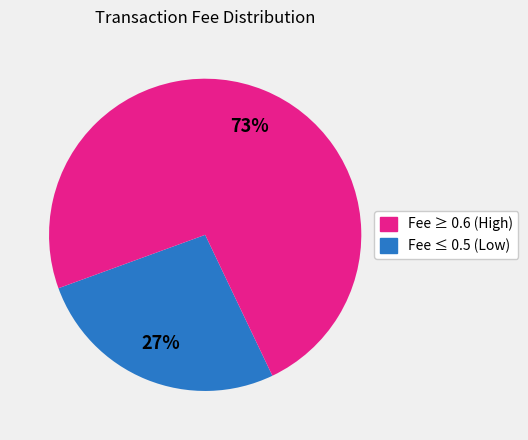

To the nearest percent, what is the average slice percentage?

50%